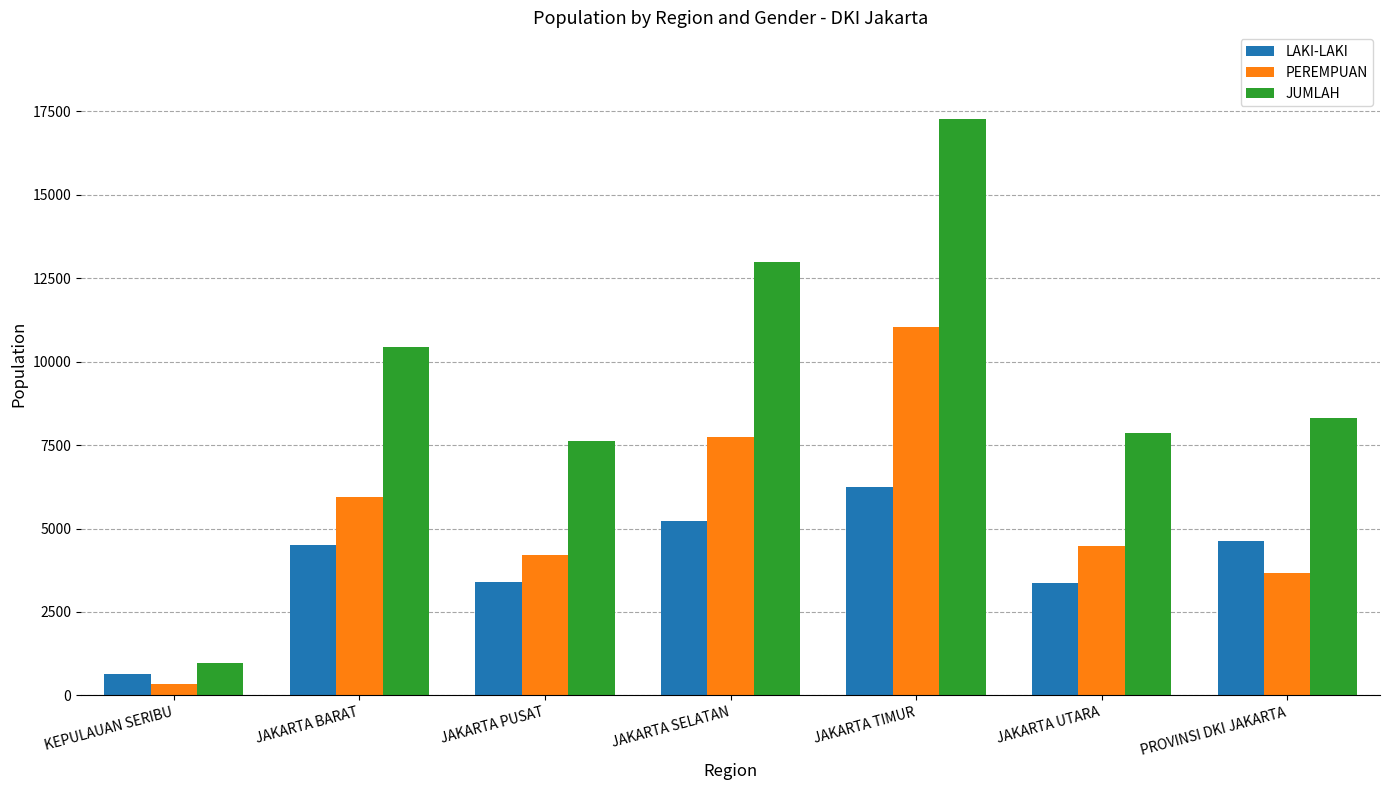

What is the total value across all series at JAKARTA UTARA?

15710